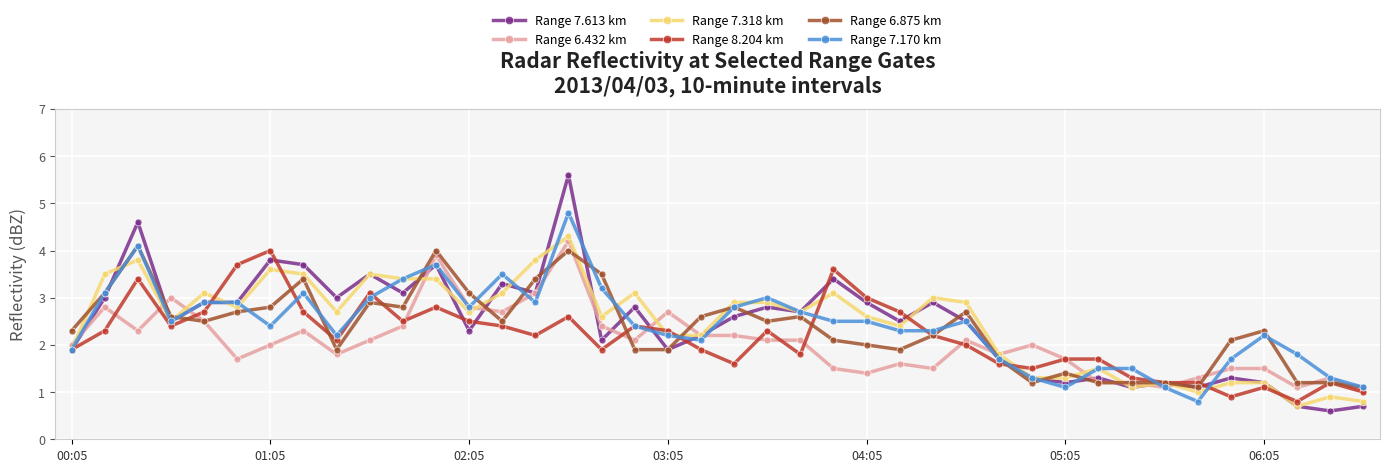

What is the value of the Range 7.613 km point at the 21st from the left?

2.6